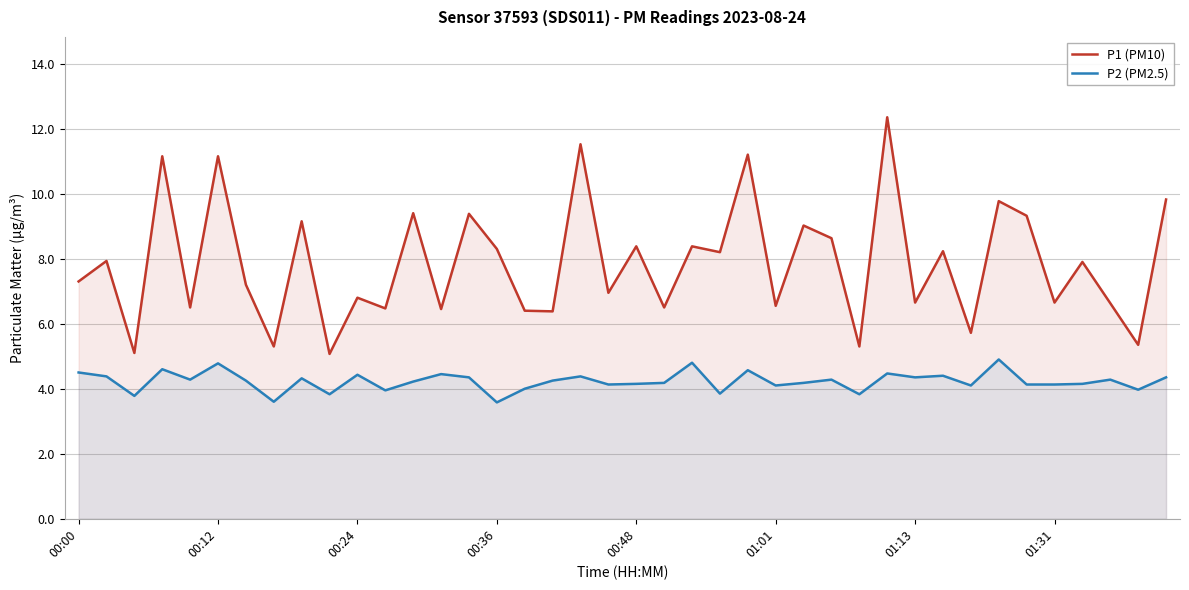

At 00:48, list the series in order from smallest to largest.

P2 (PM2.5), P1 (PM10)